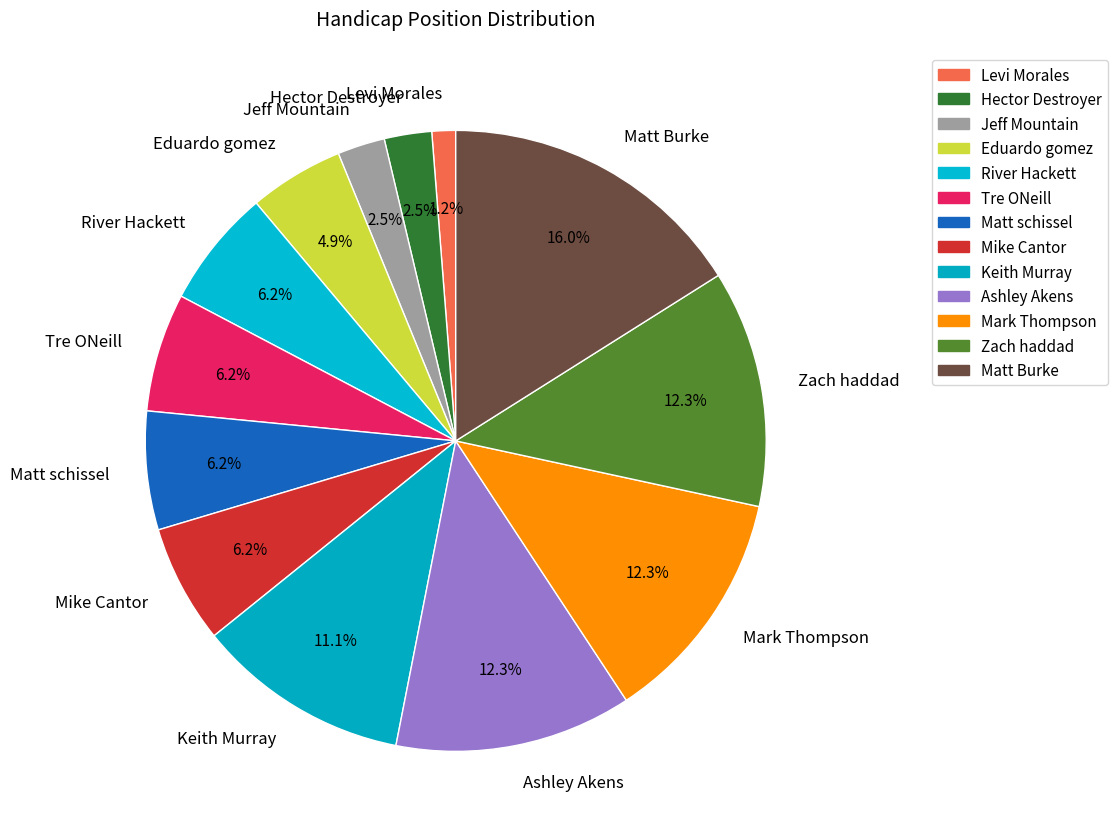

Is Mark Thompson the majority of the pie?

No